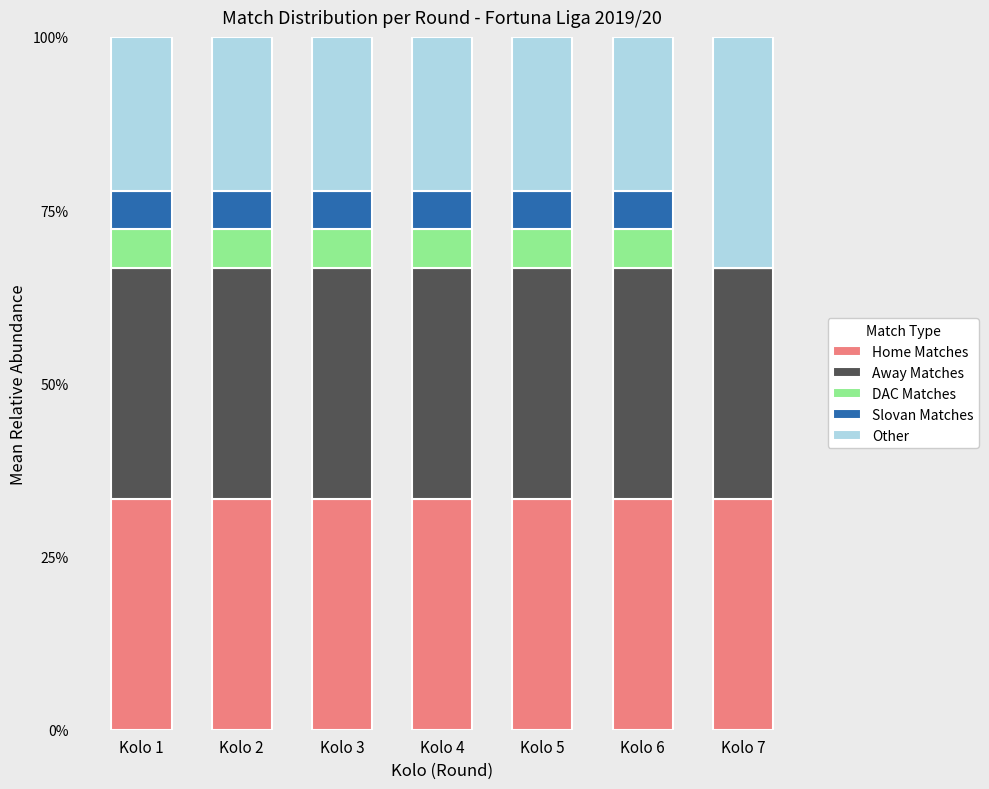

What is the total value across all series at Kolo 4?

100.0